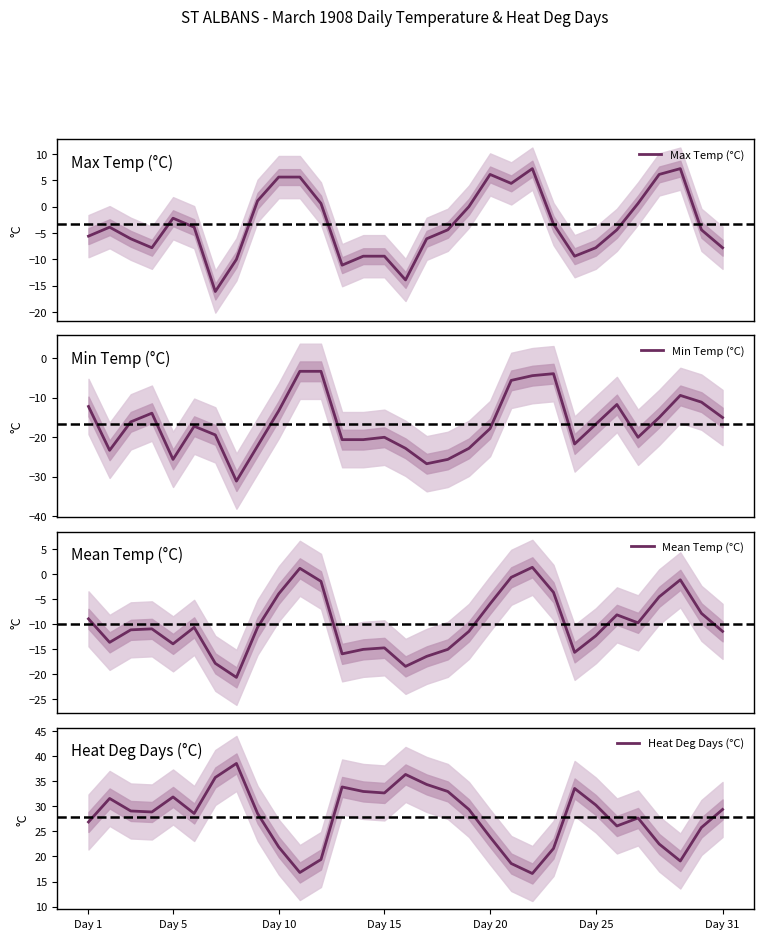

True or false: Heat Deg Days (°C) and Min Temp (°C) intersect in this chart.

False